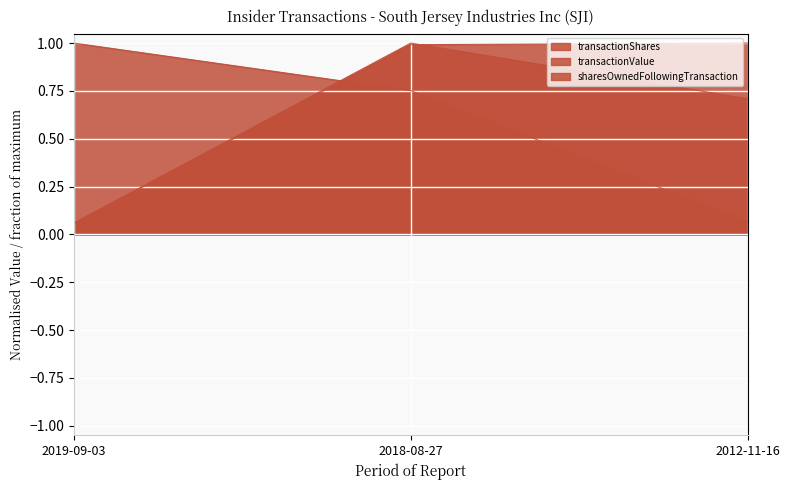

Which category has the lowest value in the transactionPricePerShare series?

2012-11-16